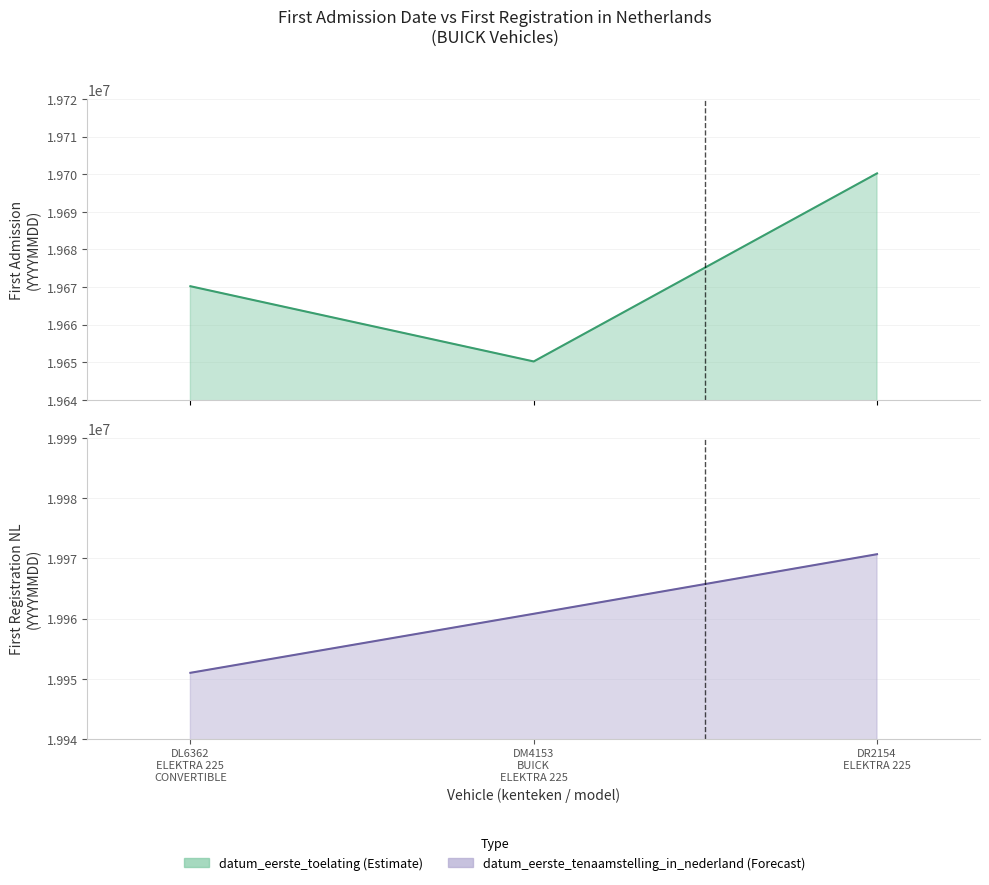

What is the sum of all datum_eerste_toelating values?

59020684